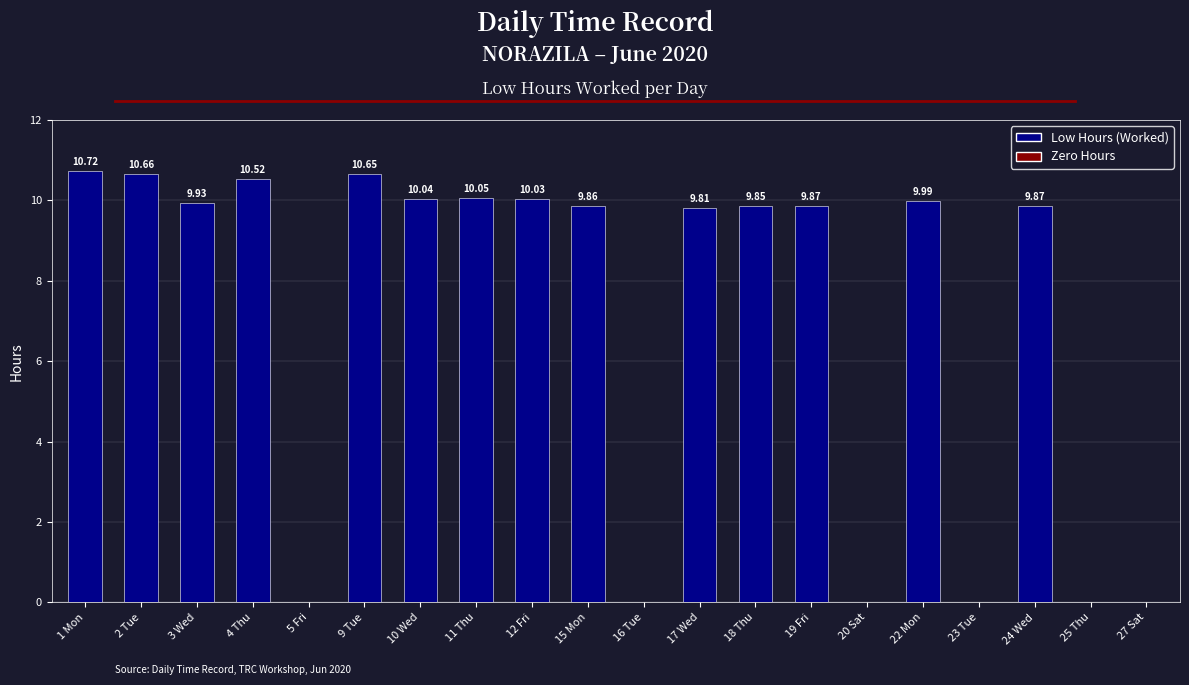

What is the sum of the values at 22 Mon and 16 Tue?

10.0